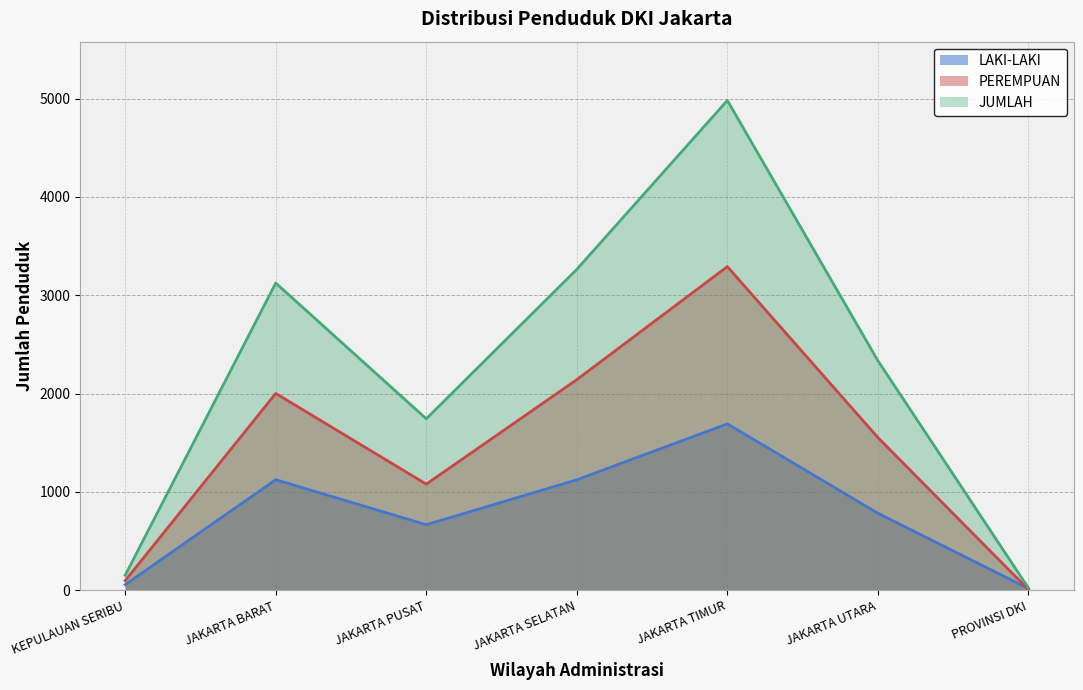

How many lines are shown in the chart?

3